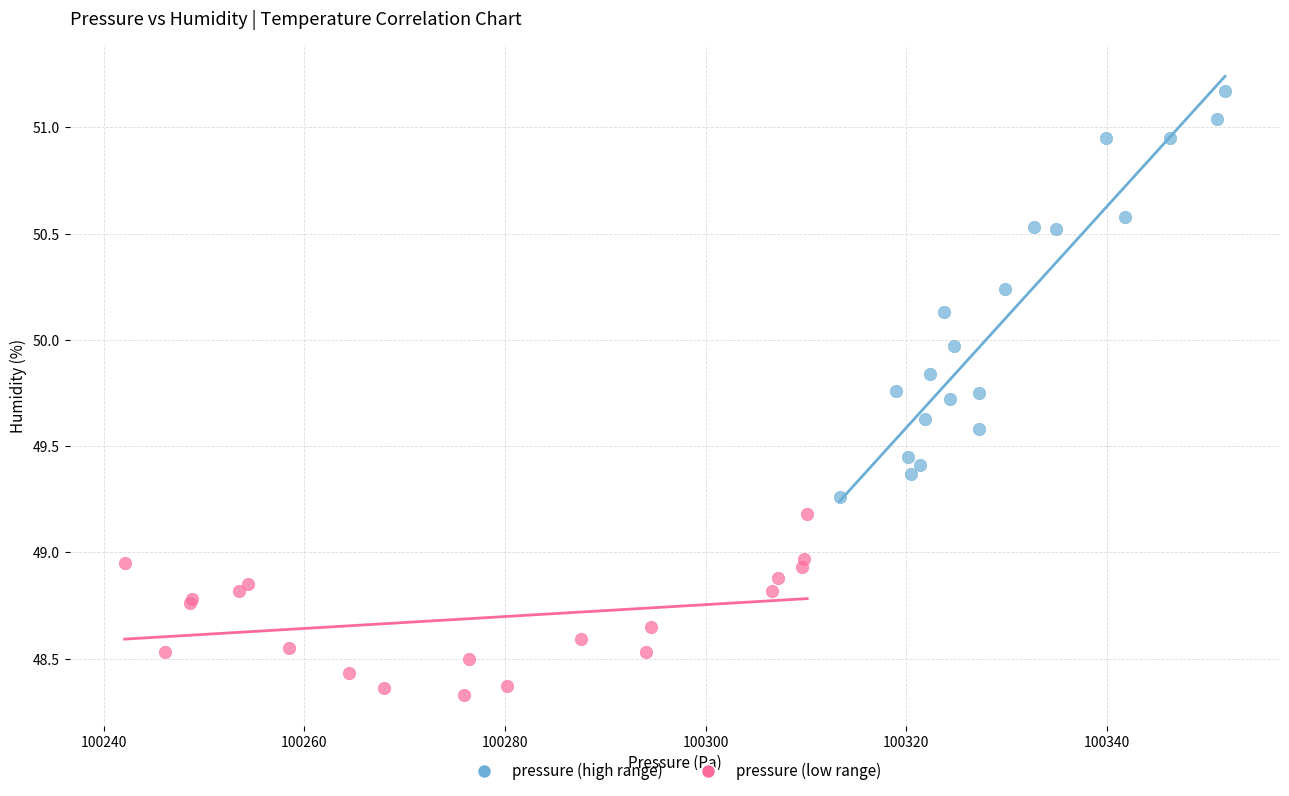

Which series has the largest Y range (max minus min)?

pressure (high range)